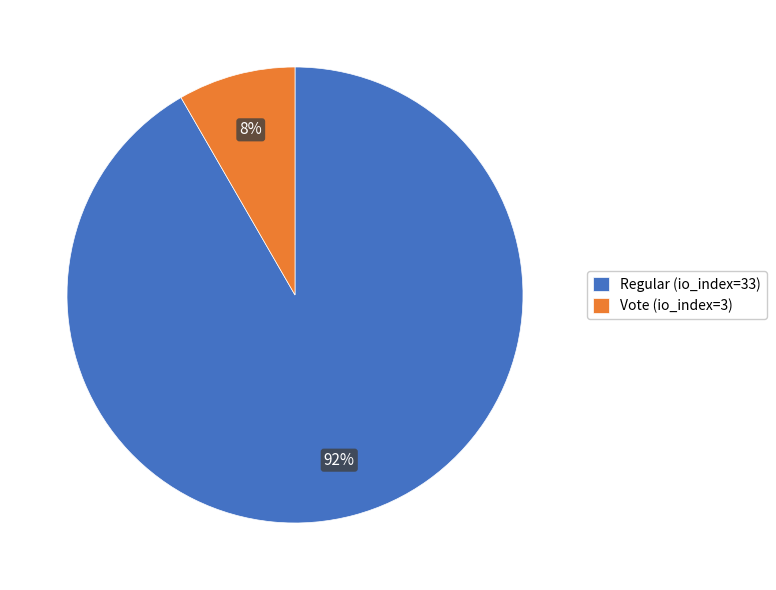

Is there any slice that represents more than half of the pie?

Yes